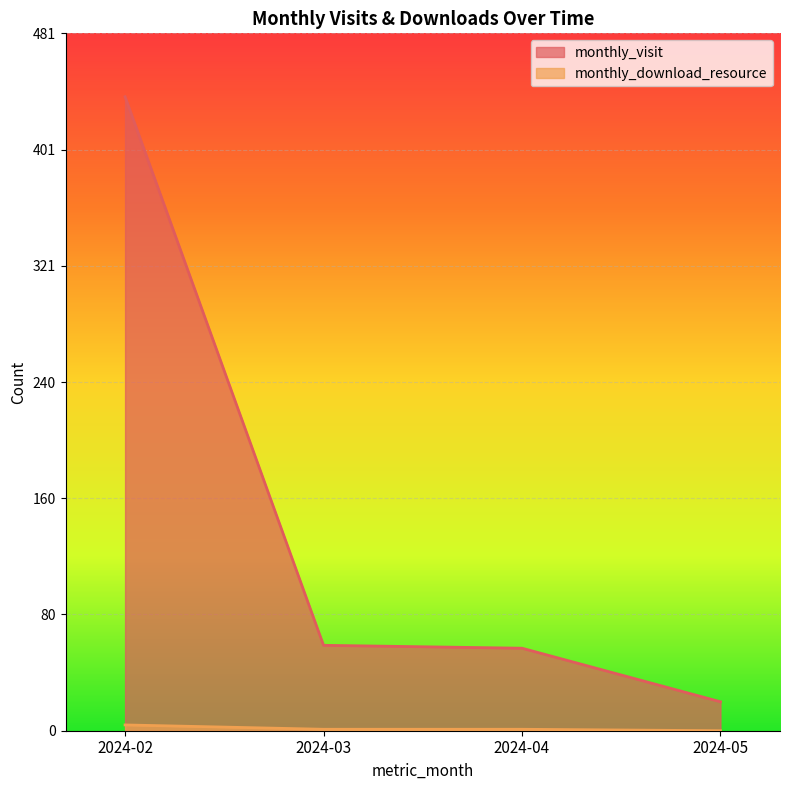

The monthly_visit series shows 438 at 2024-02. True or false?

True